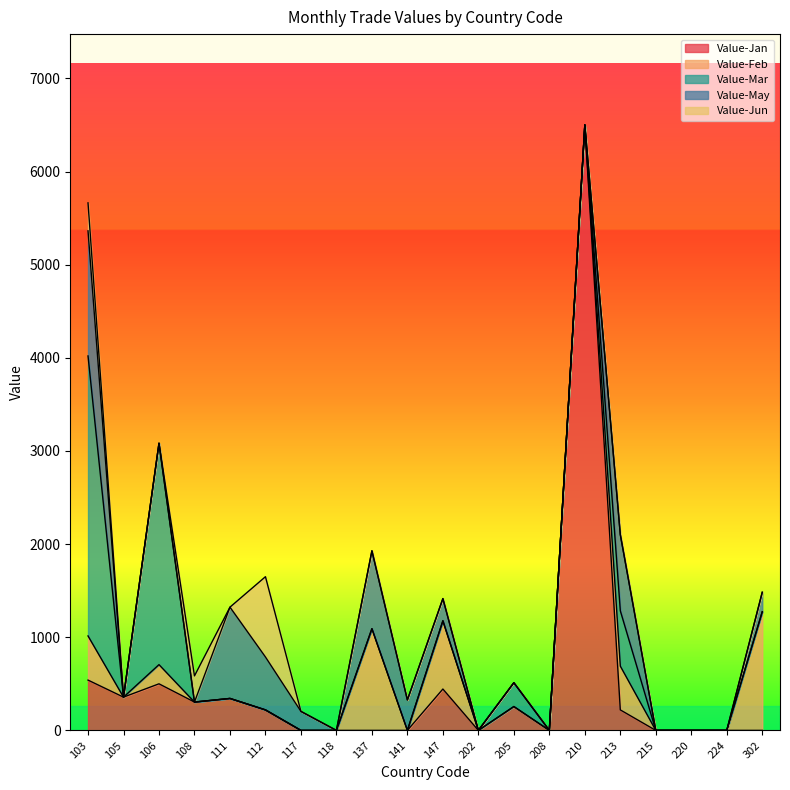

Reading right to left, what are all the values shown in this chart?

Value-Jan: 302=0	224=0	220=0	215=0	213=220	210=6500	208=0	205=256	202=0	147=444	141=0	137=0	118=0	117=0	112=220	111=343	108=304	106=500	105=357	103=540
Value-Feb: 302=1274	224=0	220=0	215=0	213=470	210=0	208=0	205=0	202=0	147=733	141=0	137=1092	118=0	117=0	112=0	111=0	108=0	106=206	105=0	103=474
Value-Mar: 302=0	224=0	220=0	215=0	213=594	210=0	208=0	205=256	202=0	147=0	141=0	137=0	118=0	117=0	112=0	111=0	108=0	106=2377	105=0	103=3006
Value-May: 302=209	224=0	220=0	215=0	213=818	210=0	208=0	205=0	202=0	147=238	141=327	137=836	118=0	117=204	112=568	111=980	108=0	106=0	105=0	103=1343
Value-Jun: 302=0	224=0	220=0	215=0	213=0	210=0	208=0	205=0	202=0	147=0	141=0	137=0	118=0	117=0	112=862	111=0	108=281	106=0	105=0	103=300